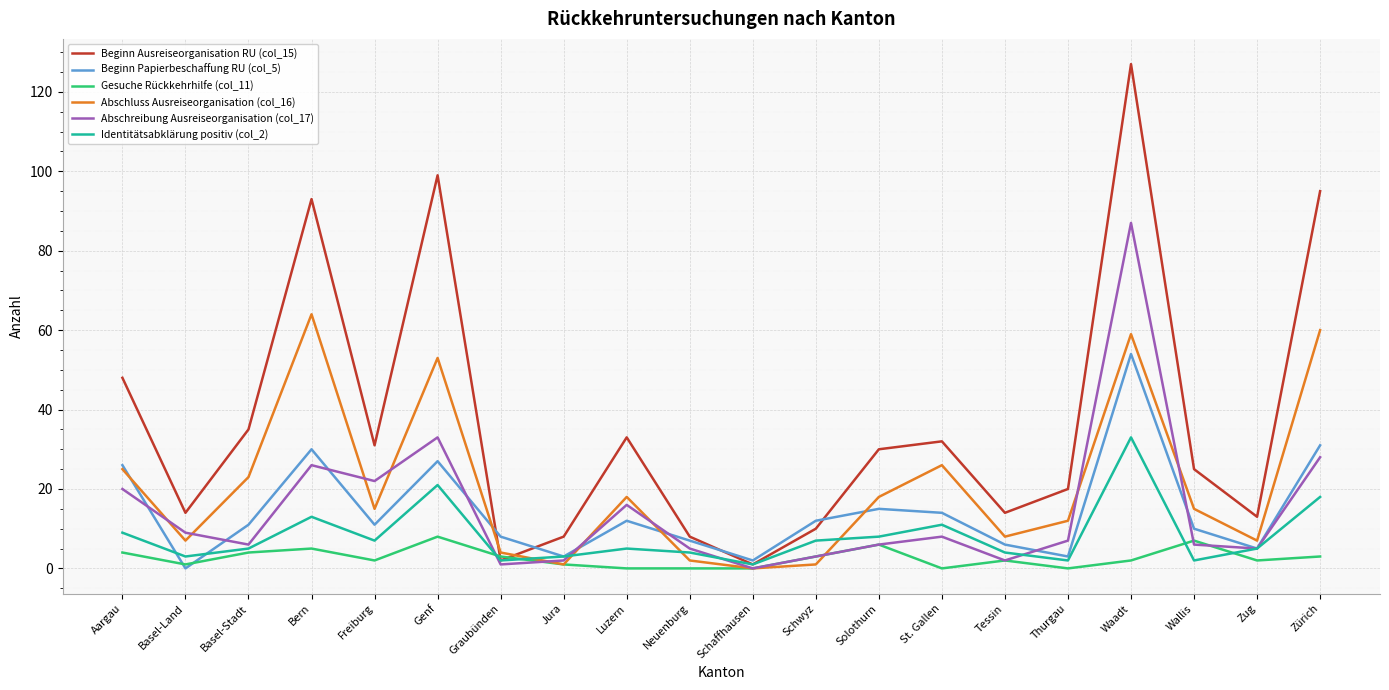

Reading right to left, transcribe all the data shown in this chart.

Beginn Ausreiseorganisation RU (col_15): Zürich=95	Zug=13	Wallis=25	Waadt=127	Thurgau=20	Tessin=14	St. Gallen=32	Solothurn=30	Schwyz=10	Schaffhausen=1	Neuenburg=8	Luzern=33	Jura=8	Graubünden=2	Genf=99	Freiburg=31	Bern=93	Basel-Stadt=35	Basel-Land=14	Aargau=48
Beginn Papierbeschaffung RU (col_5): Zürich=31	Zug=5	Wallis=10	Waadt=54	Thurgau=3	Tessin=6	St. Gallen=14	Solothurn=15	Schwyz=12	Schaffhausen=2	Neuenburg=7	Luzern=12	Jura=3	Graubünden=8	Genf=27	Freiburg=11	Bern=30	Basel-Stadt=11	Basel-Land=0	Aargau=26
Gesuche Rückkehrhilfe (col_11): Zürich=3	Zug=2	Wallis=7	Waadt=2	Thurgau=0	Tessin=2	St. Gallen=0	Solothurn=6	Schwyz=3	Schaffhausen=0	Neuenburg=0	Luzern=0	Jura=1	Graubünden=3	Genf=8	Freiburg=2	Bern=5	Basel-Stadt=4	Basel-Land=1	Aargau=4
Abschluss Ausreiseorganisation (col_16): Zürich=60	Zug=7	Wallis=15	Waadt=59	Thurgau=12	Tessin=8	St. Gallen=26	Solothurn=18	Schwyz=1	Schaffhausen=0	Neuenburg=2	Luzern=18	Jura=1	Graubünden=4	Genf=53	Freiburg=15	Bern=64	Basel-Stadt=23	Basel-Land=7	Aargau=25
Abschreibung Ausreiseorganisation (col_17): Zürich=28	Zug=5	Wallis=6	Waadt=87	Thurgau=7	Tessin=2	St. Gallen=8	Solothurn=6	Schwyz=3	Schaffhausen=0	Neuenburg=5	Luzern=16	Jura=2	Graubünden=1	Genf=33	Freiburg=22	Bern=26	Basel-Stadt=6	Basel-Land=9	Aargau=20
Identitätsabklärung positiv (col_2): Zürich=18	Zug=5	Wallis=2	Waadt=33	Thurgau=2	Tessin=4	St. Gallen=11	Solothurn=8	Schwyz=7	Schaffhausen=1	Neuenburg=4	Luzern=5	Jura=3	Graubünden=2	Genf=21	Freiburg=7	Bern=13	Basel-Stadt=5	Basel-Land=3	Aargau=9